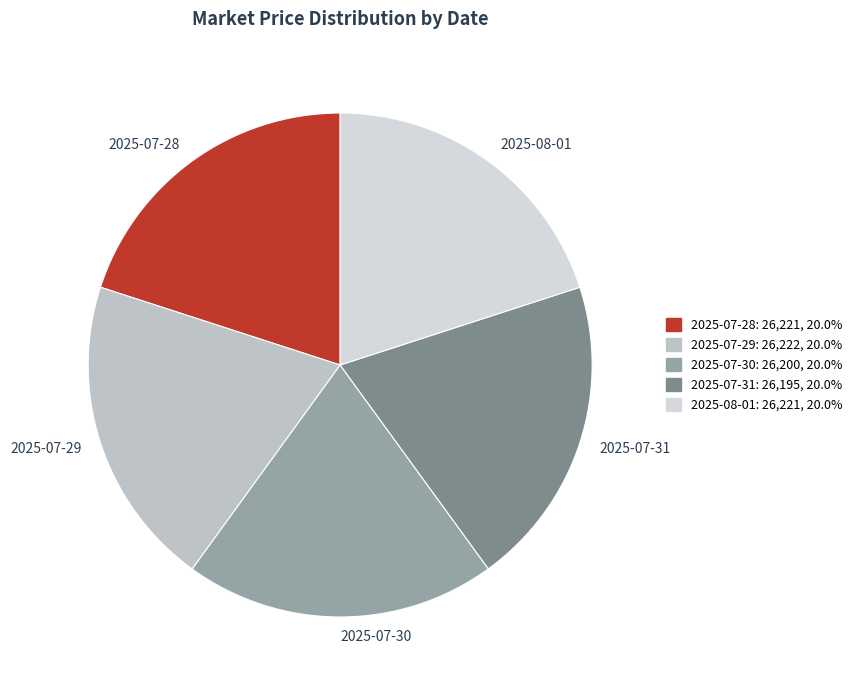

Do 2025-07-28 and 2025-08-01 together represent more than half of the pie?

No